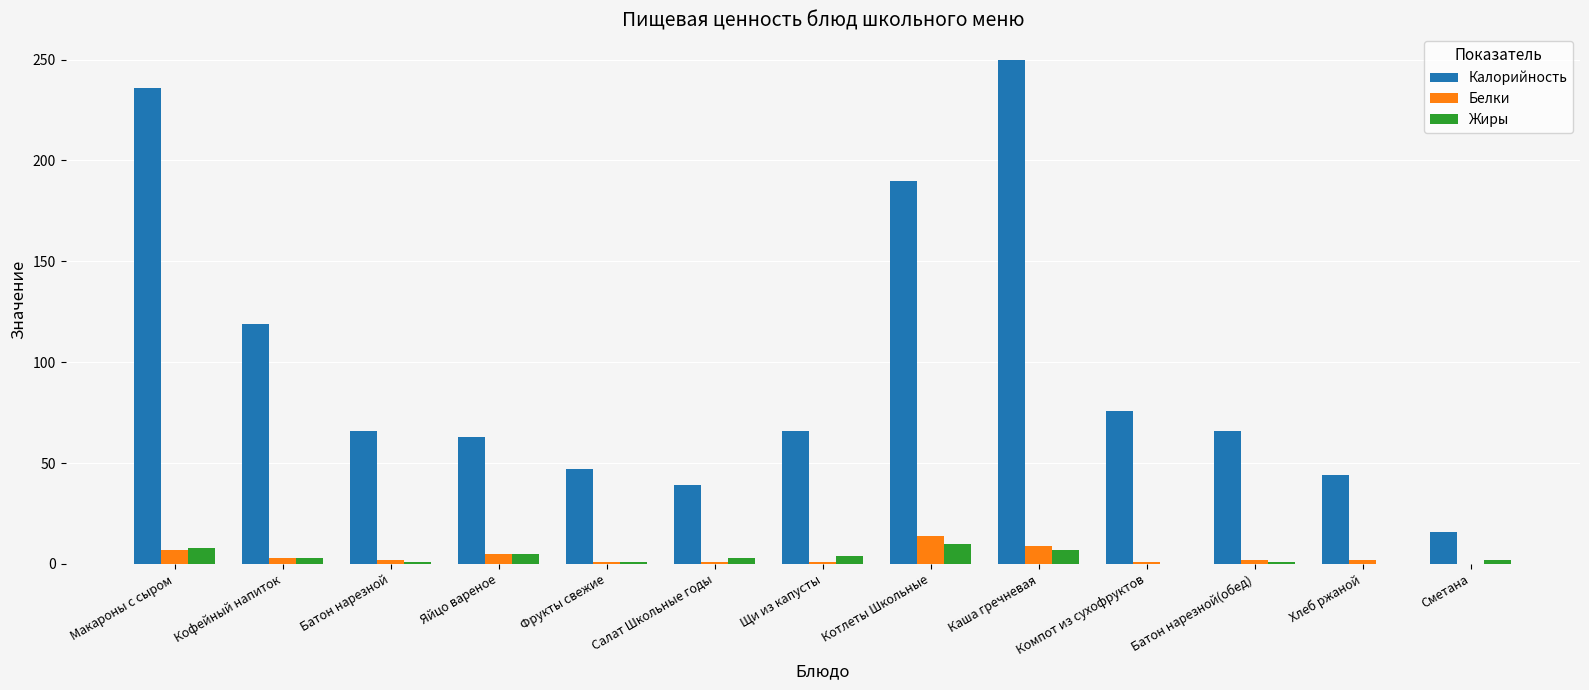

What is the sum of all Калорийность values?

1278